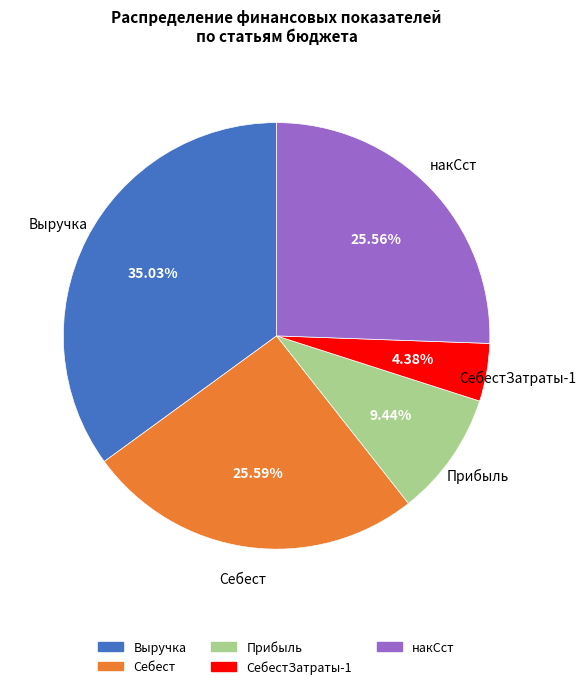

How many segments does this pie chart have?

5